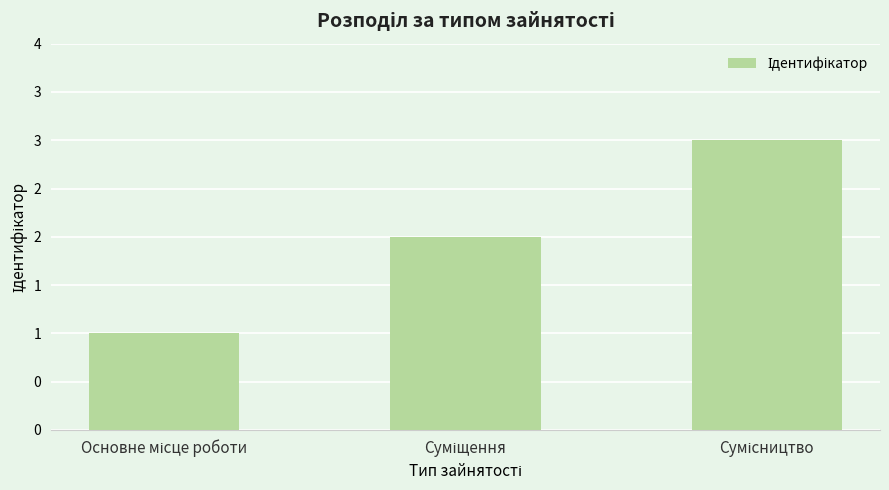

List the labels in order of value, smallest first.

Основне місце роботи, Суміщення, Сумісництво